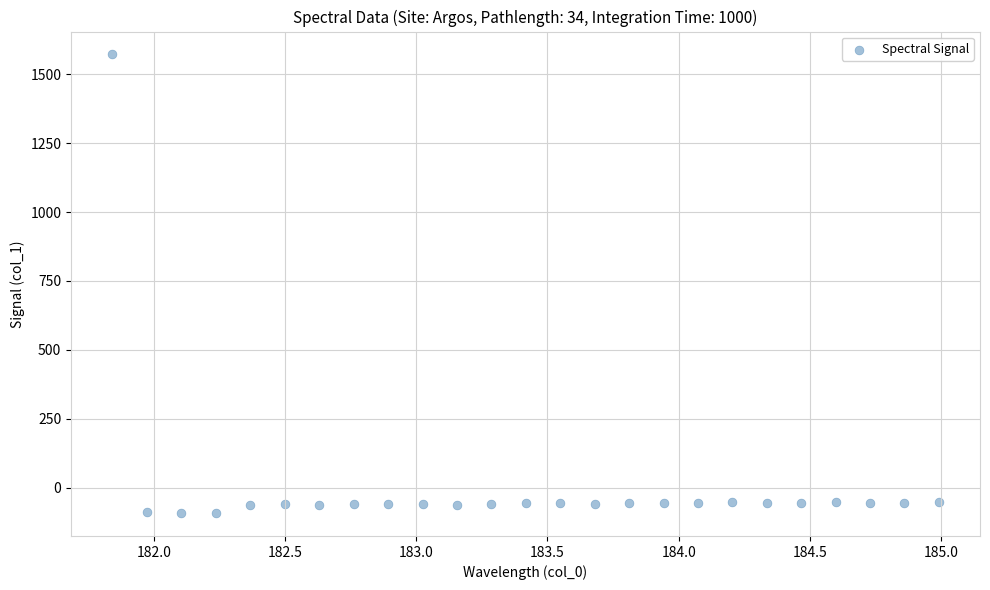

What is the range of Y values (max minus min)?

1664.3